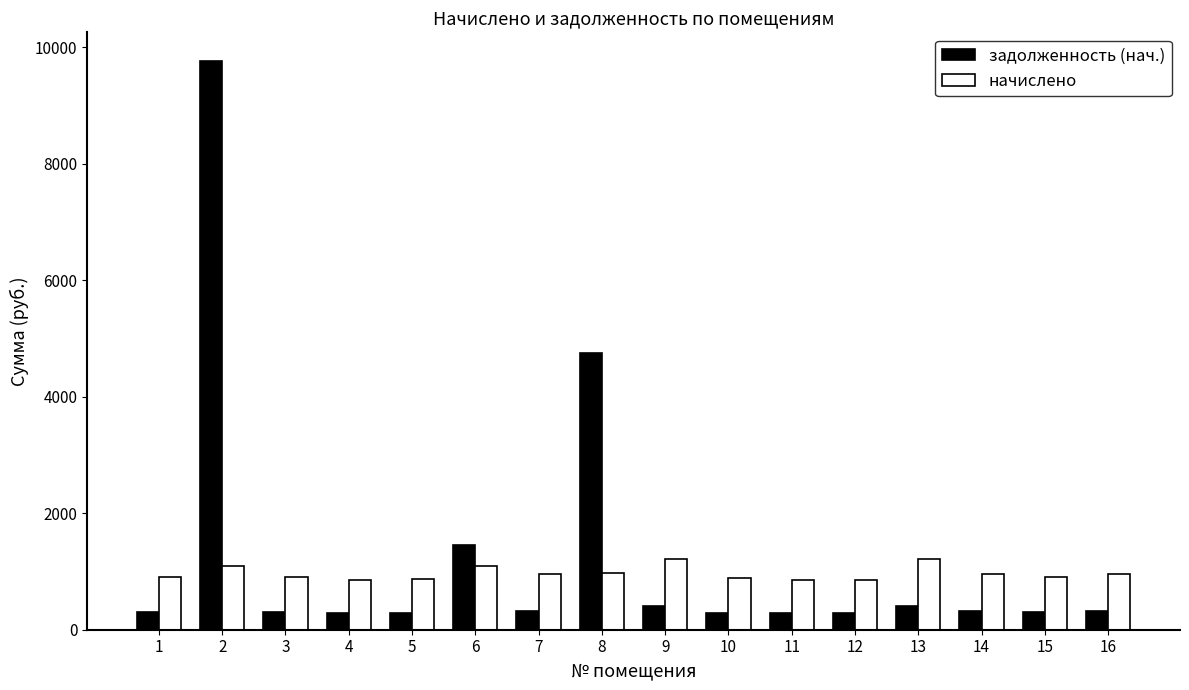

What is the highest value of the задолженность (нач.) series?

9764.0